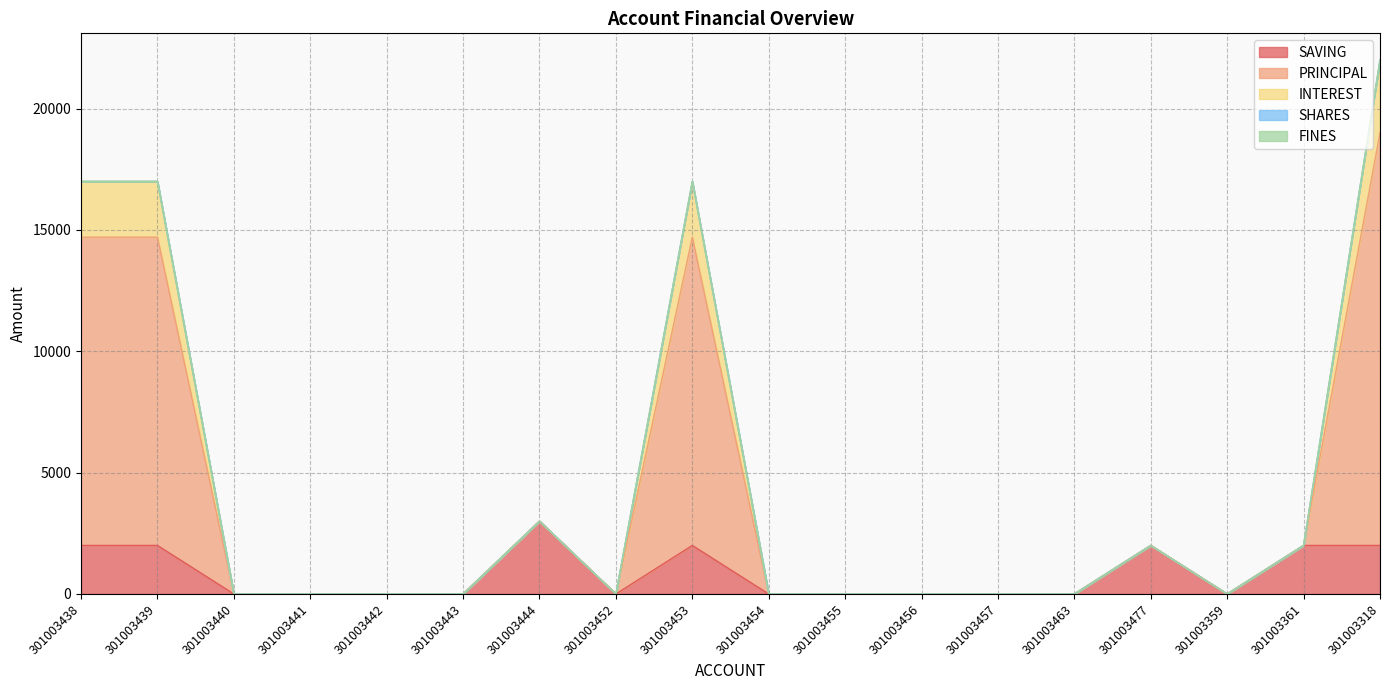

At how many categories does at least one series exceed 19348?

1